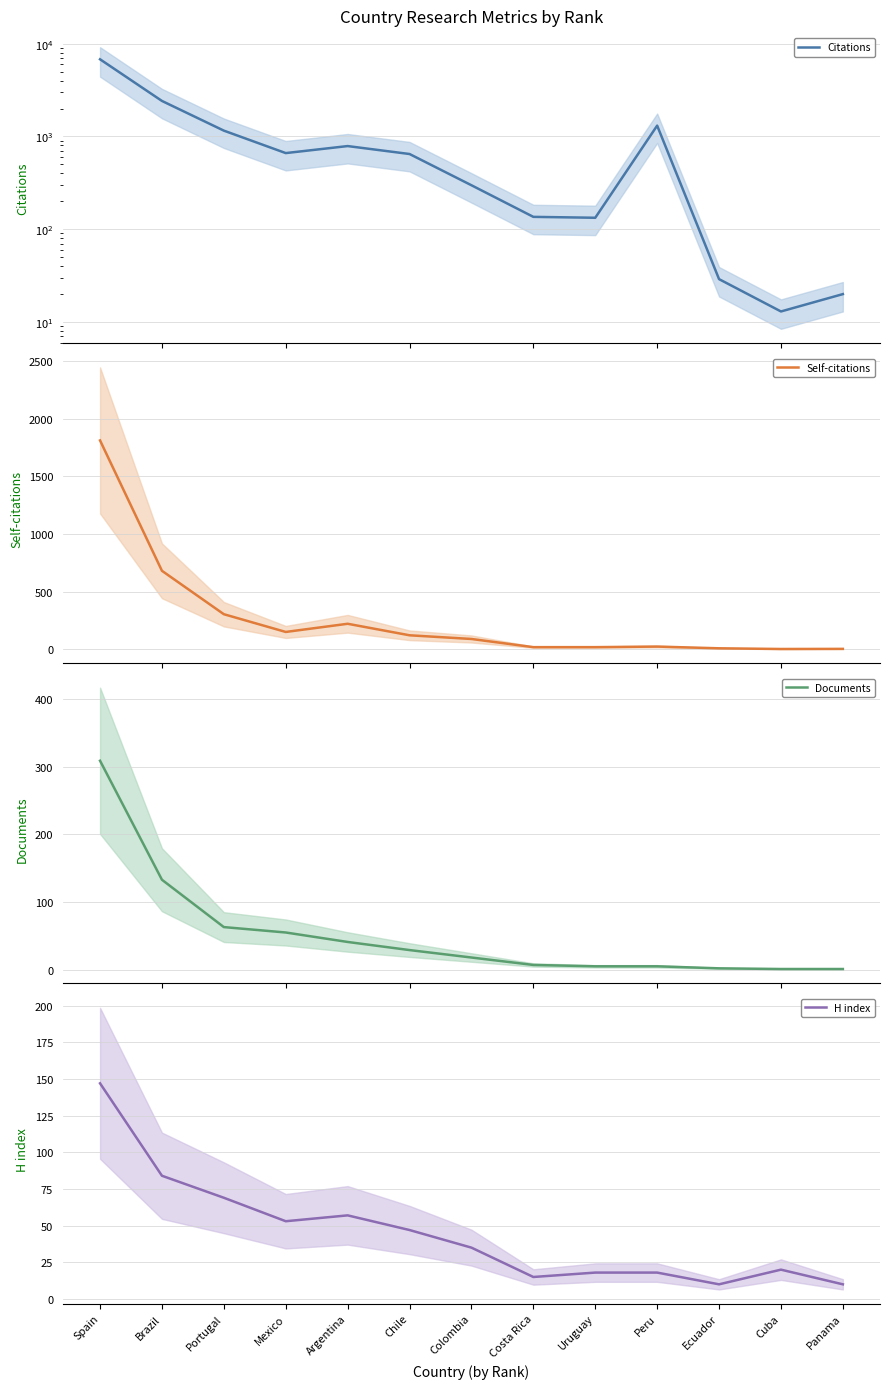

After their last crossing, which series has the higher values: Documents or H index?

H index